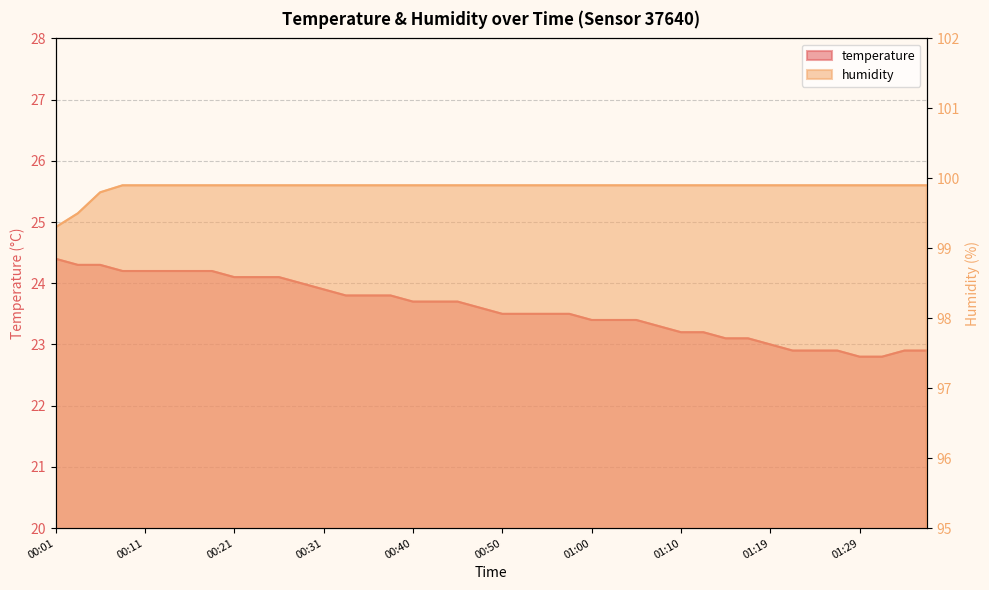

What is the value of the temperature point at the 4th from the left?

24.2